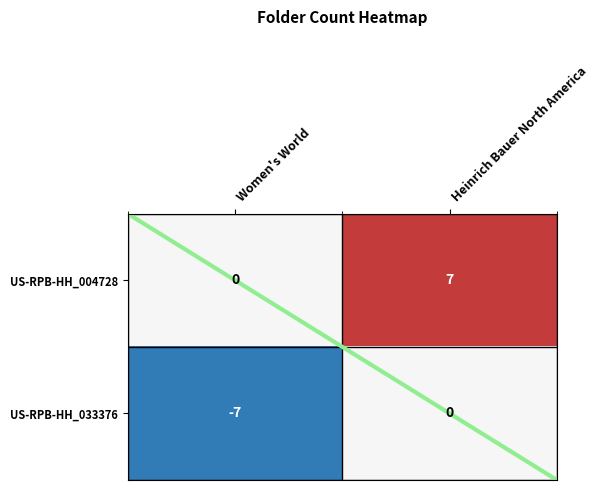

Rank the series at Women's World from lowest to highest value.

US-RPB-HH_033376, US-RPB-HH_004728